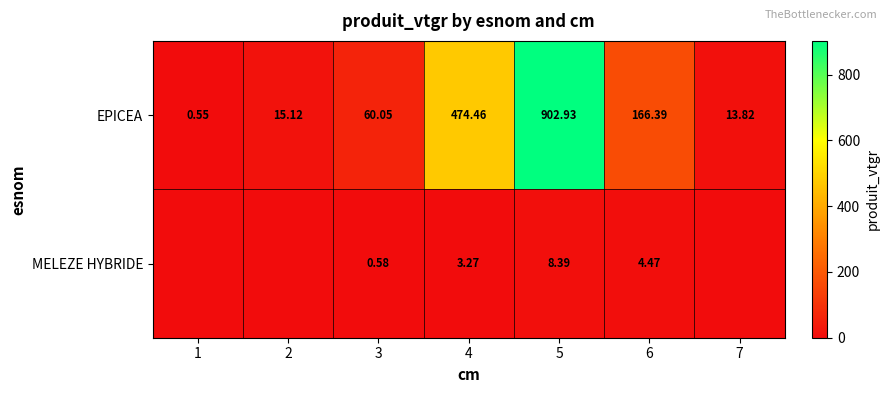

How many values in the EPICEA series are below 60?

3